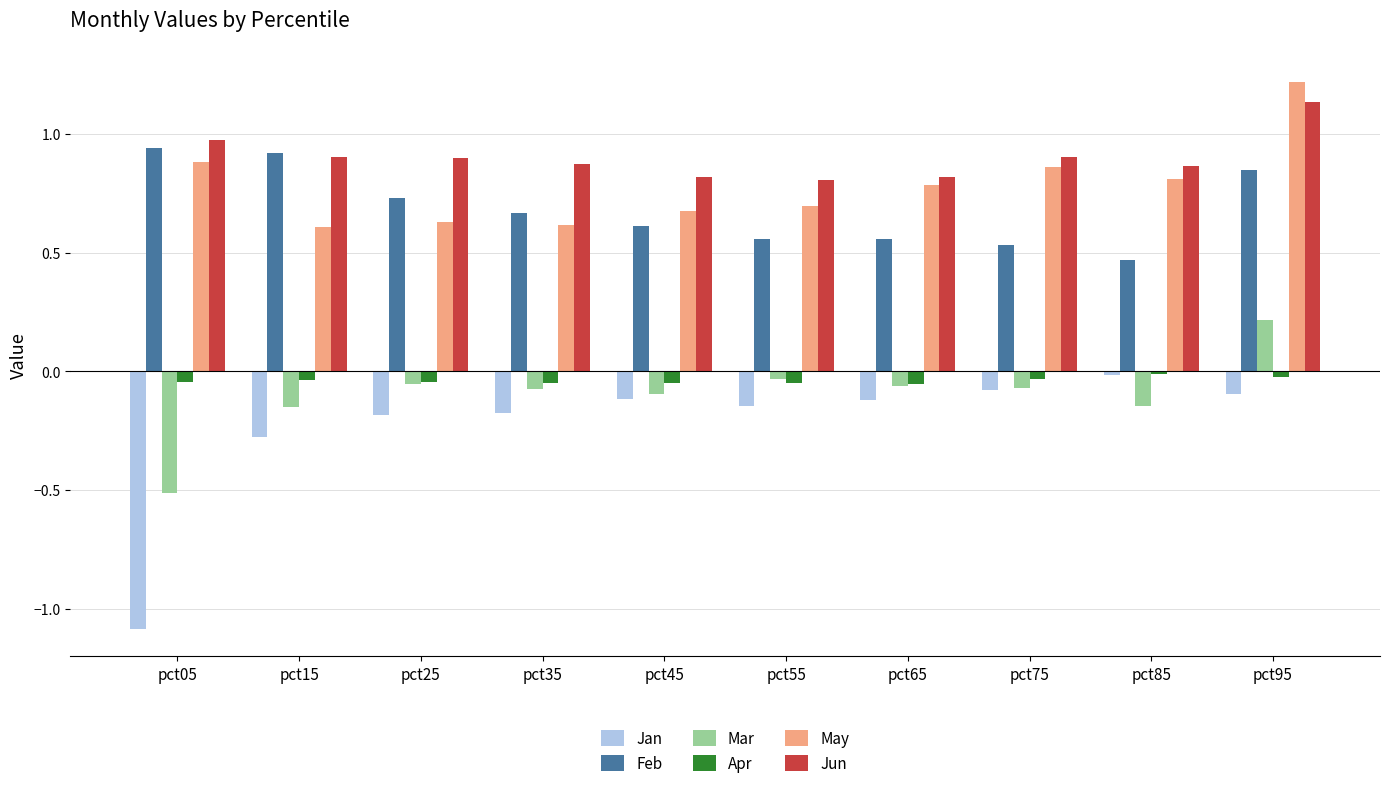

What is the sum of all Apr values?

-0.4